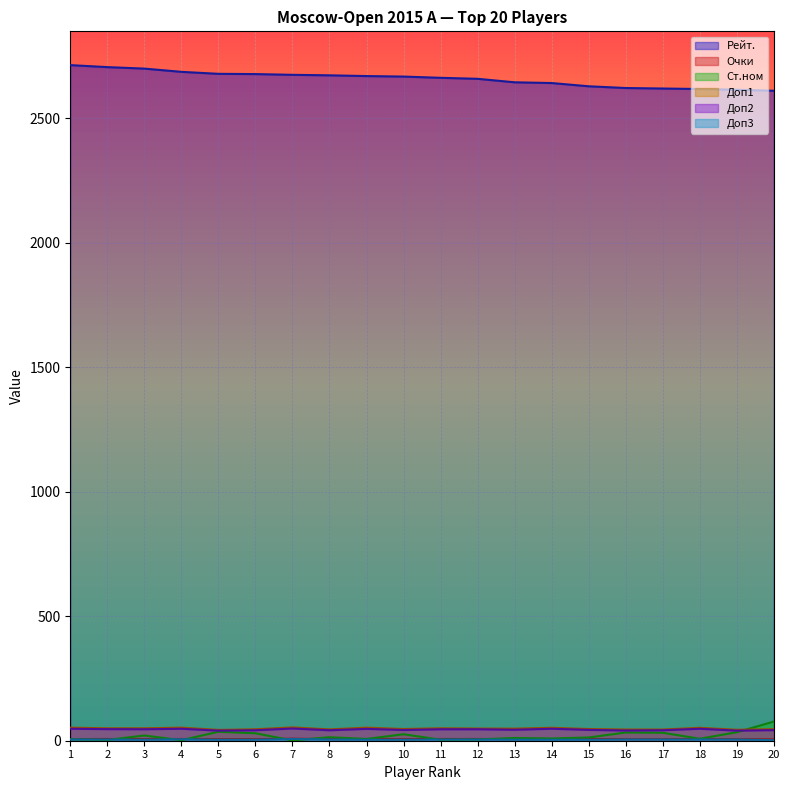

At which label does Доп1 reach its minimum?

5